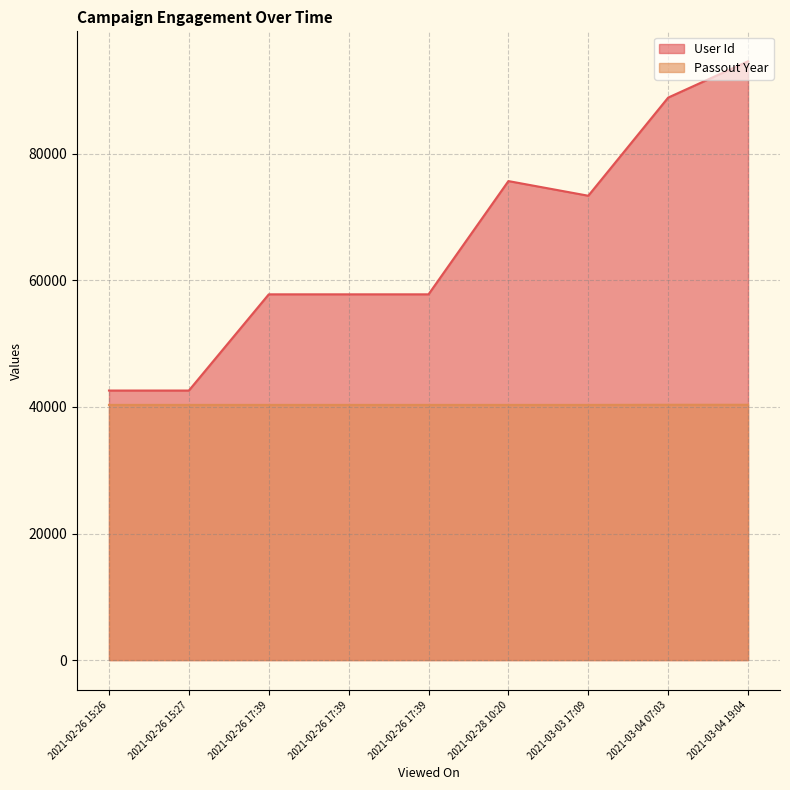

What is the label of the 5th point from the left?

2021-02-26 17:39